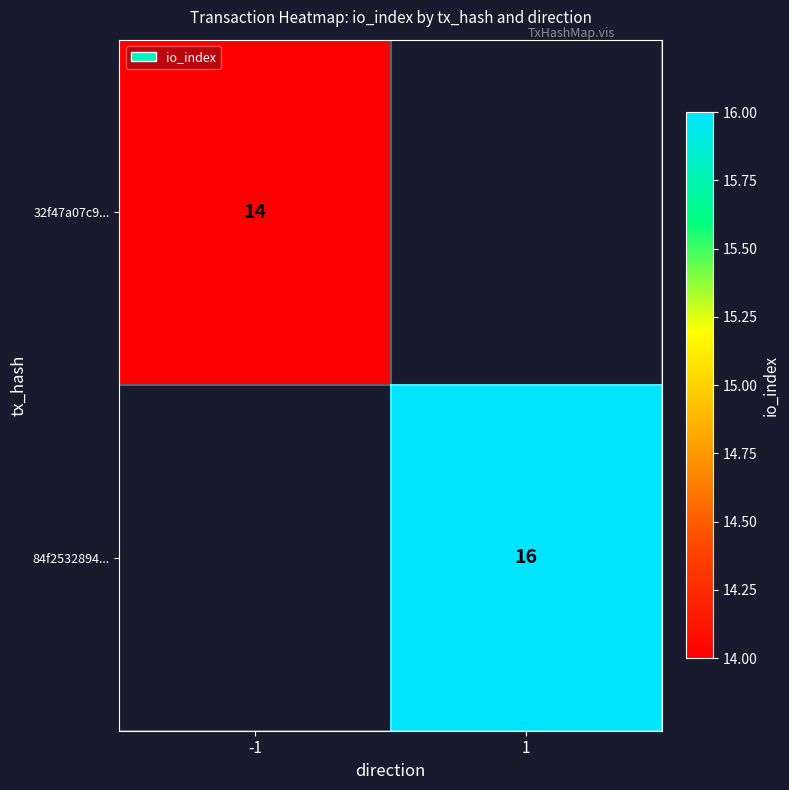

The 84f2532894... series shows 16 at 1. True or false?

True